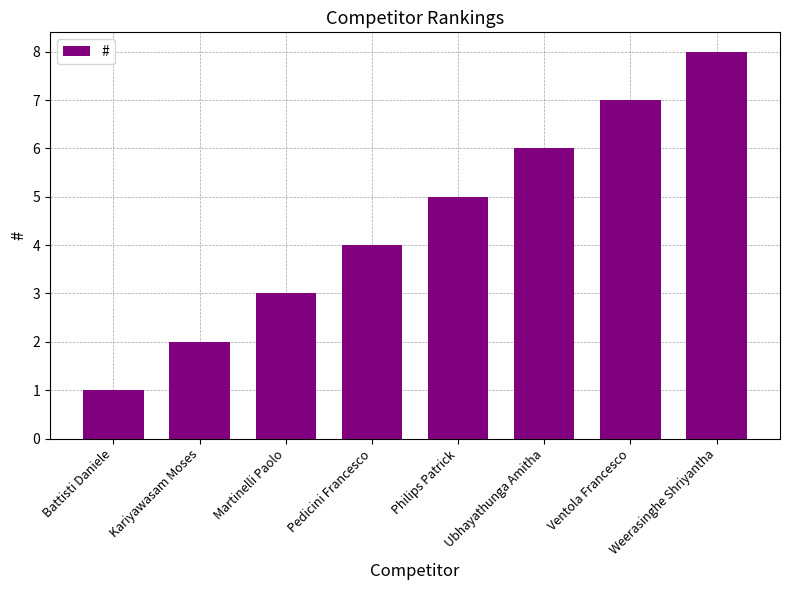

What is the value of the 7th bar from the left?

7